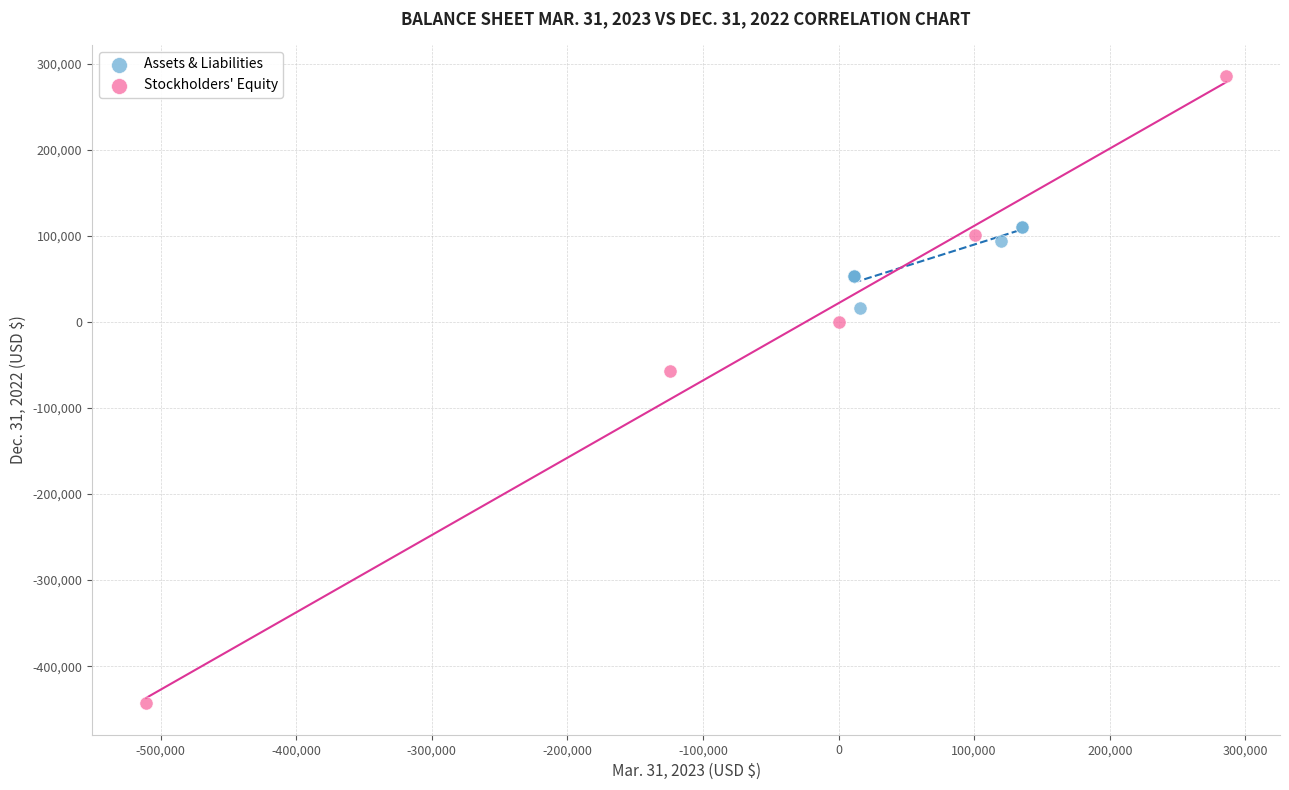

What are all the series names shown in the legend?

Assets & Liabilities, Stockholders' Equity